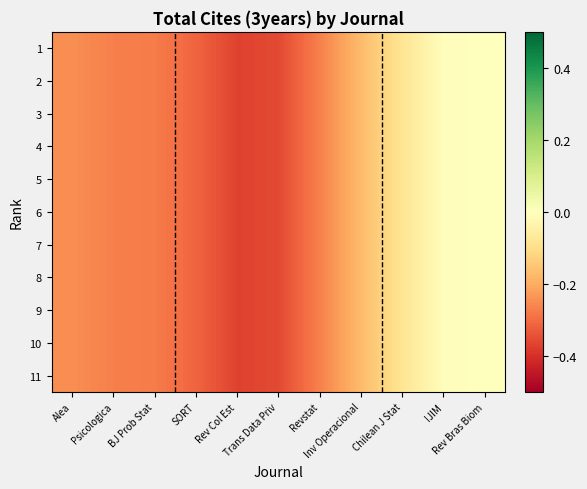

Count the number of data series in this chart.

11